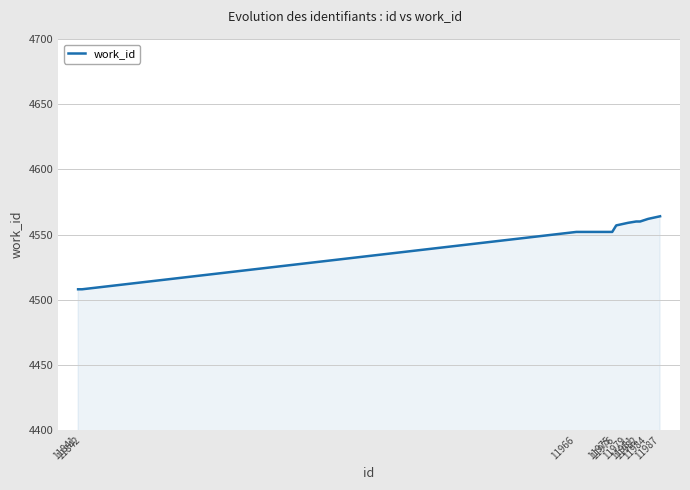

Approximately how many times larger is the value at 11982 compared to 11984?

1.0